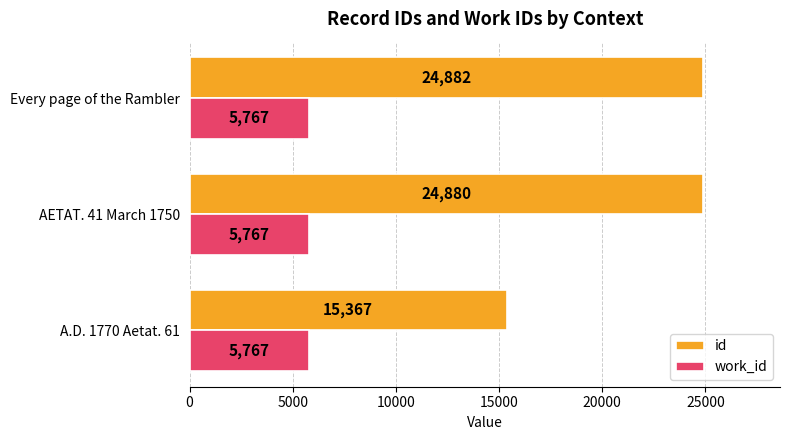

Which series has the widest spread of values?

id